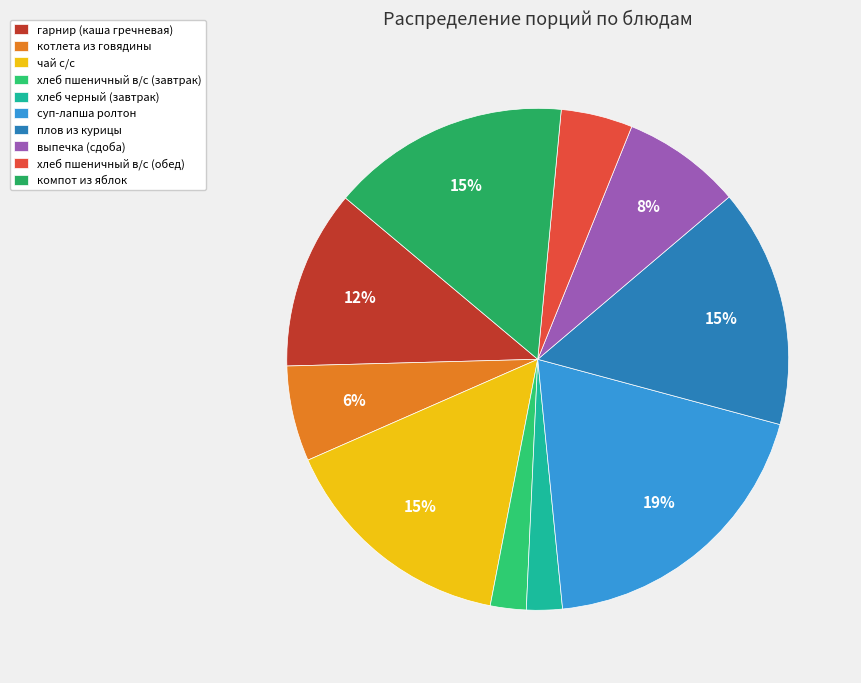

To the nearest percent, what portion does хлеб пшеничный в/с (обед) represent?

5%